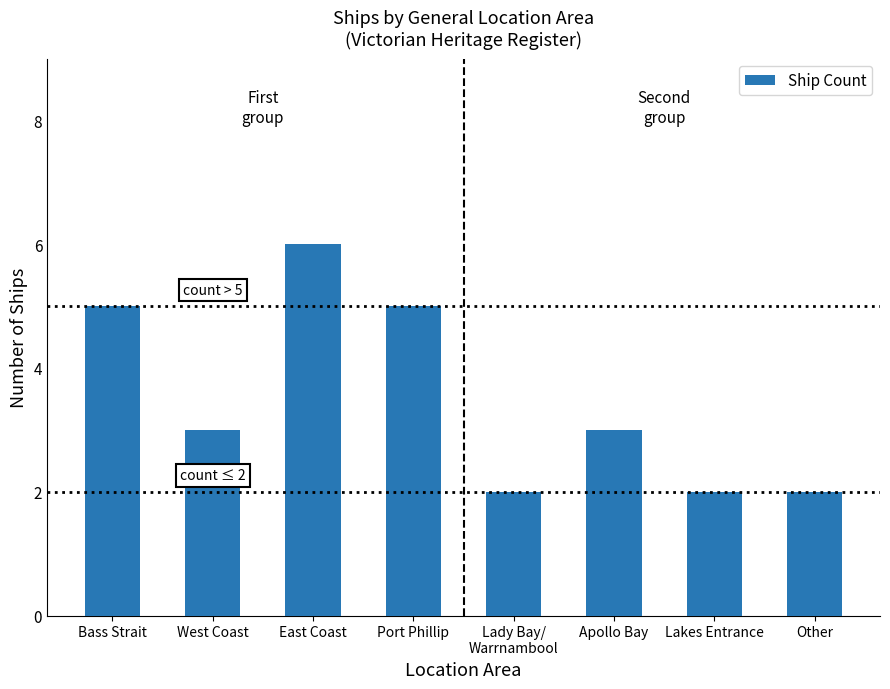

What is the label of the 7th bar from the right?

West Coast